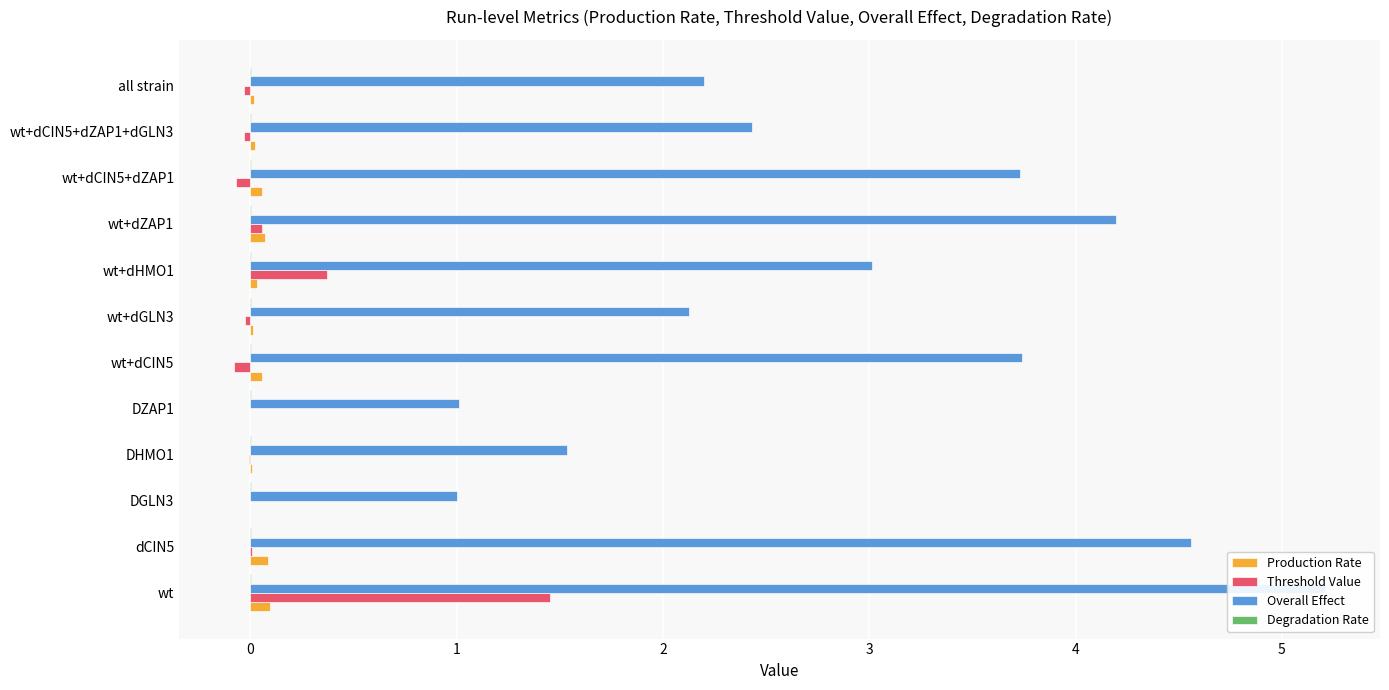

What is the sum of all Overall Effect values?

34.8